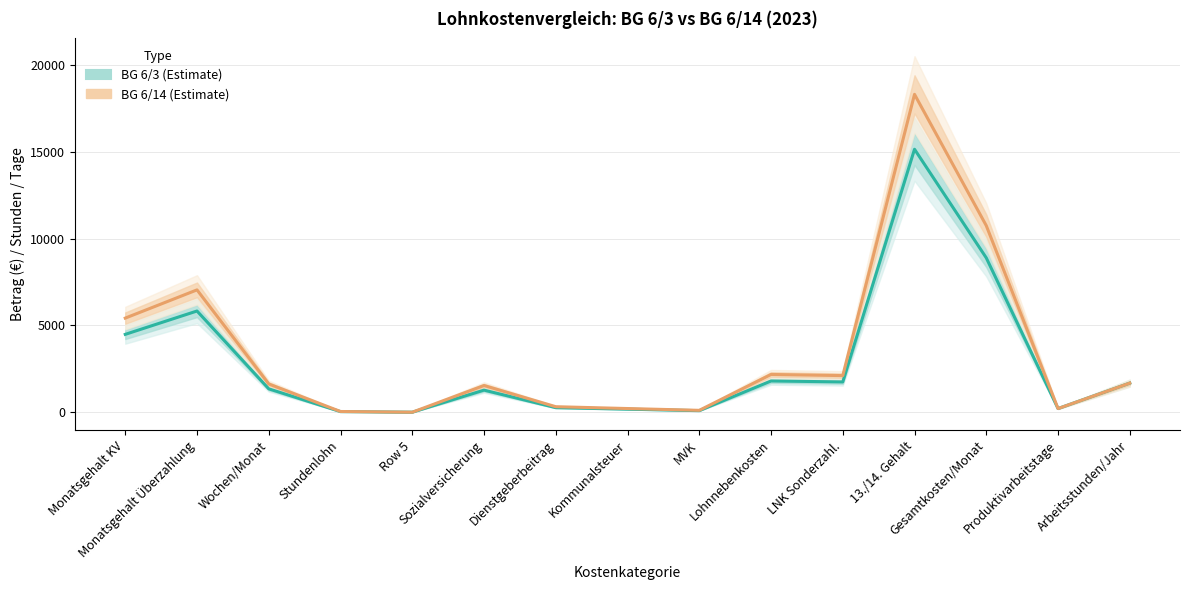

True or false: BG 6/14 (Estimate) and BG 6/3 (Estimate) intersect in this chart.

False